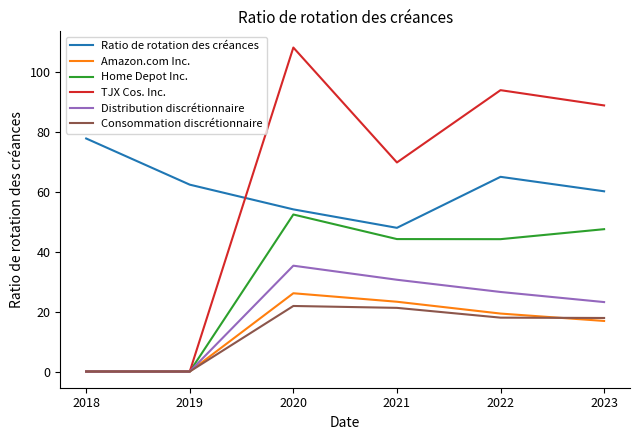

How many categories are shown in the chart?

6